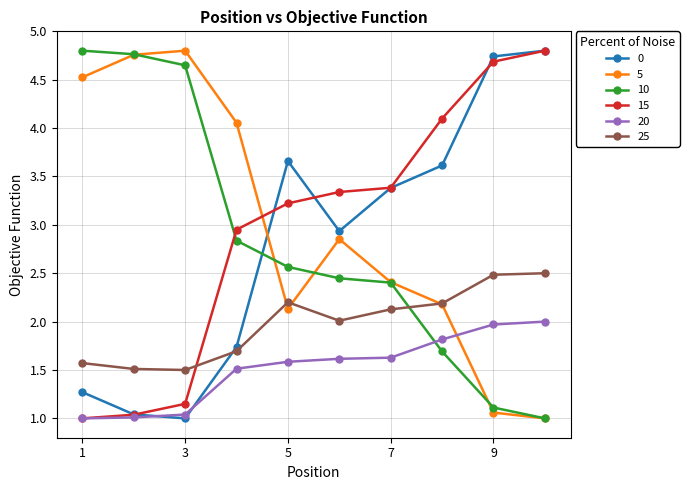

How many intersections are there between 0 and 10?

1